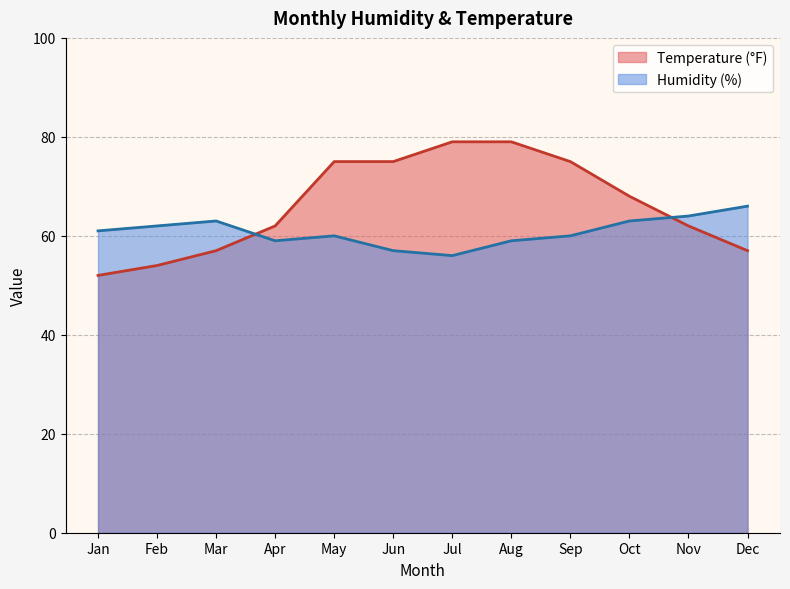

What is the difference between the Humidity (%) values at Jun and Aug?

2